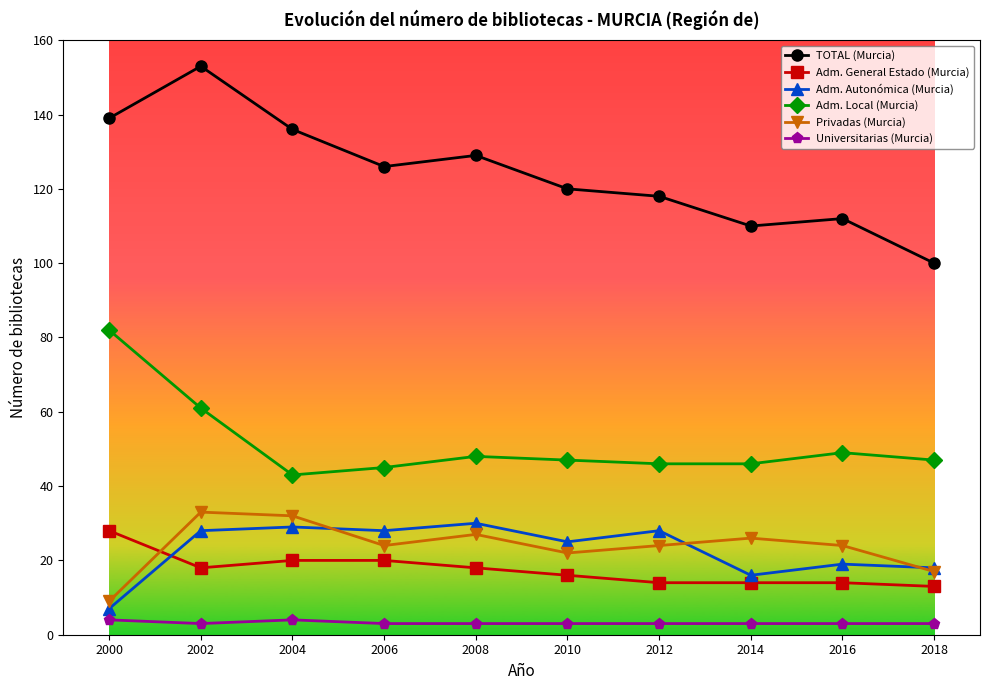

Reading left to right, extract all data points from this chart.

TOTAL (Murcia): 139	153	136	126	129	120	118	110	112	100
Adm. General Estado (Murcia): 28	18	20	20	18	16	14	14	14	13
Adm. Autonómica (Murcia): 7	28	29	28	30	25	28	16	19	18
Adm. Local (Murcia): 82	61	43	45	48	47	46	46	49	47
Privadas (Murcia): 9	33	32	24	27	22	24	26	24	17
Universitarias (Murcia): 4	3	4	3	3	3	3	3	3	3